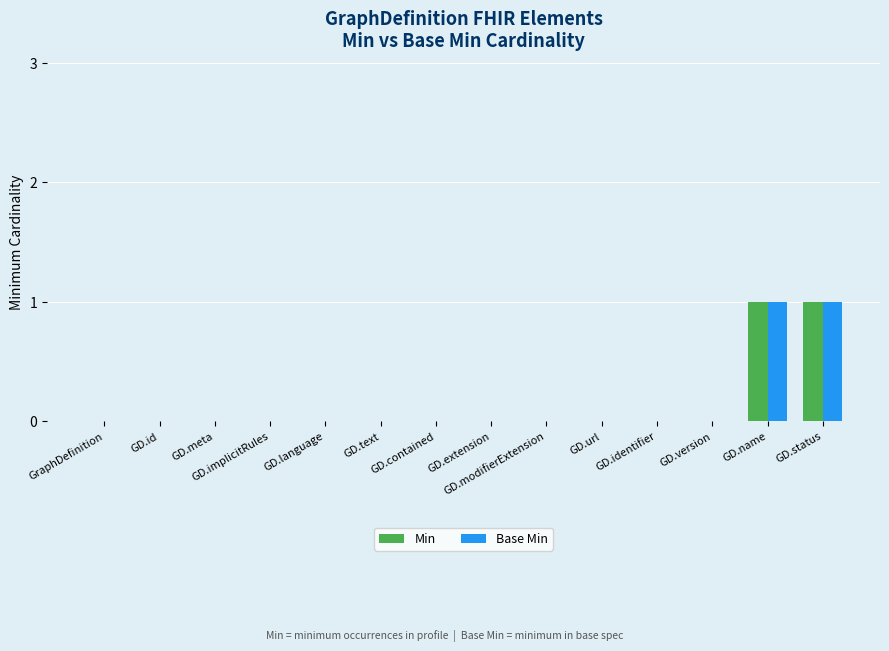

Does the chart contain stacked bars?

No